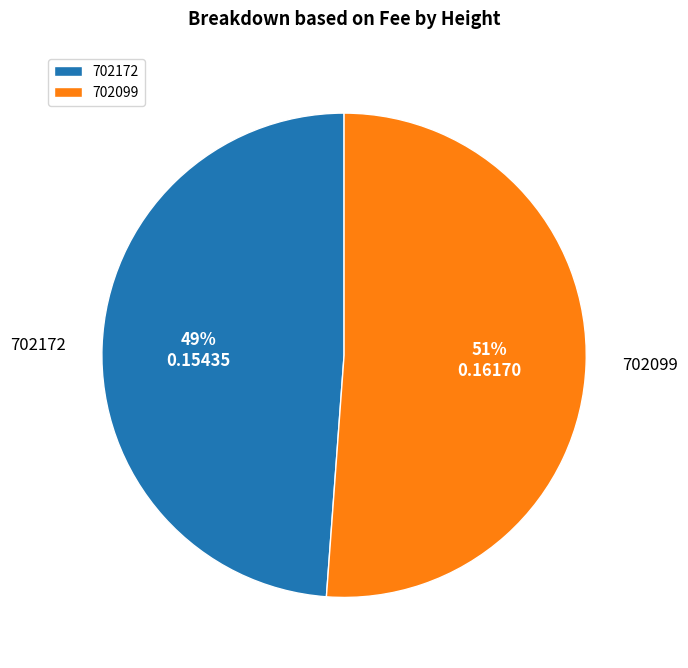

Which slice represents more than half of the pie?

702099